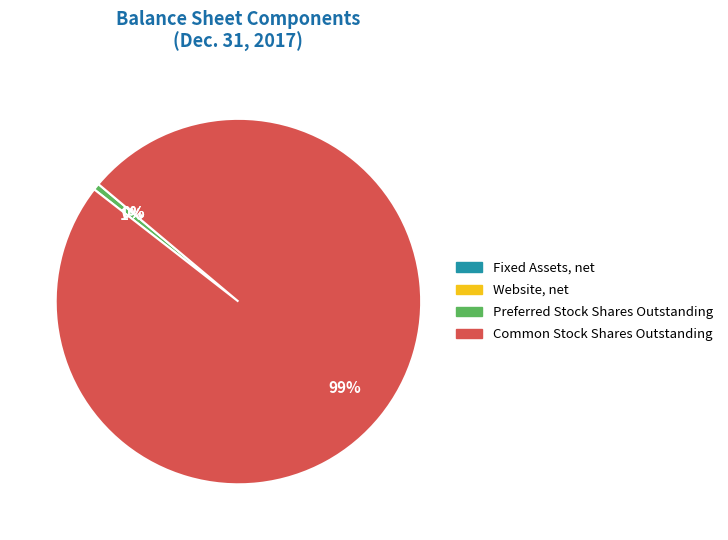

To the nearest percent, what percentage of the pie is Common Stock Shares Outstanding?

99%